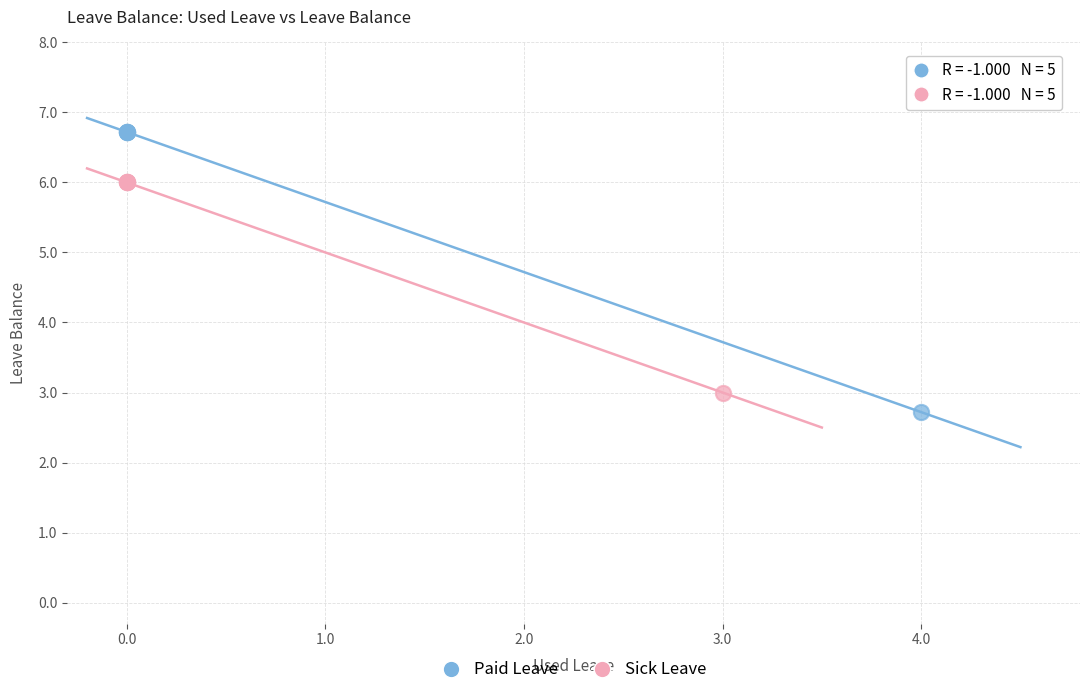

Which series has the widest spread of Y values?

Paid Leave